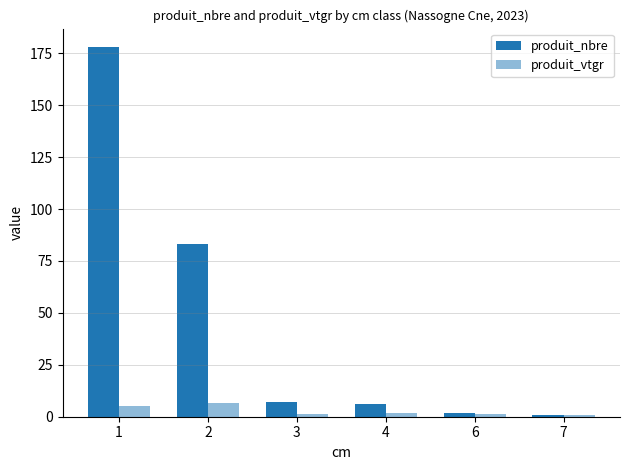

Rank the series by their average value, from lowest to highest.

produit_vtgr, produit_nbre